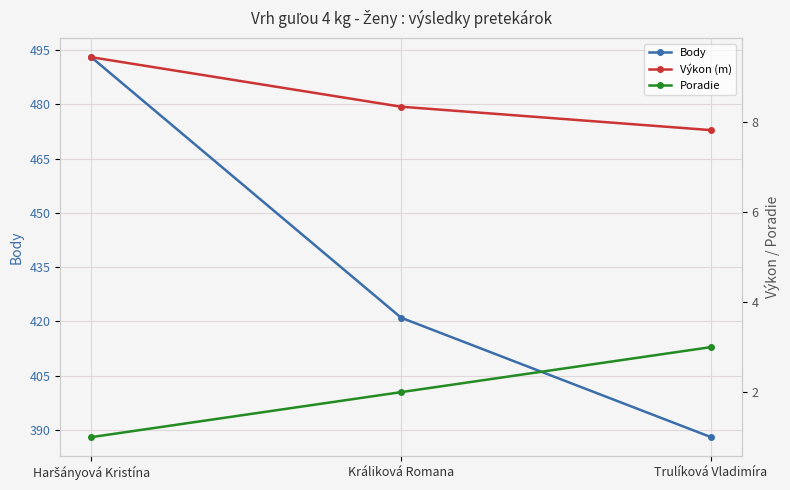

Where does the Poradie series first go above 2?

Trulíková Vladimíra